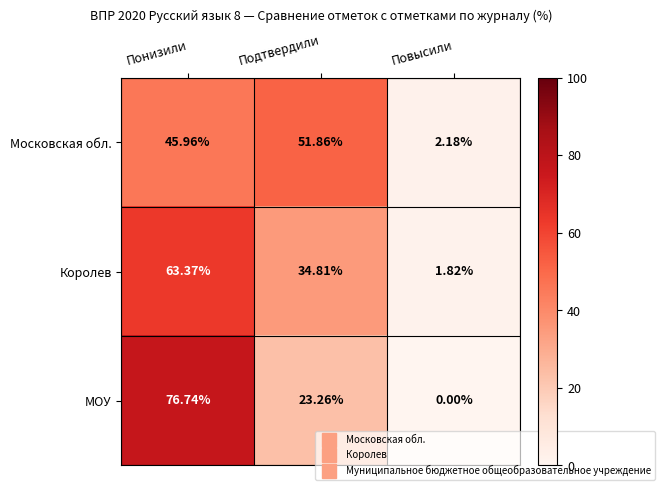

Is the value of Королев at Подтвердили greater than the value of Московская обл. at Подтвердили?

No